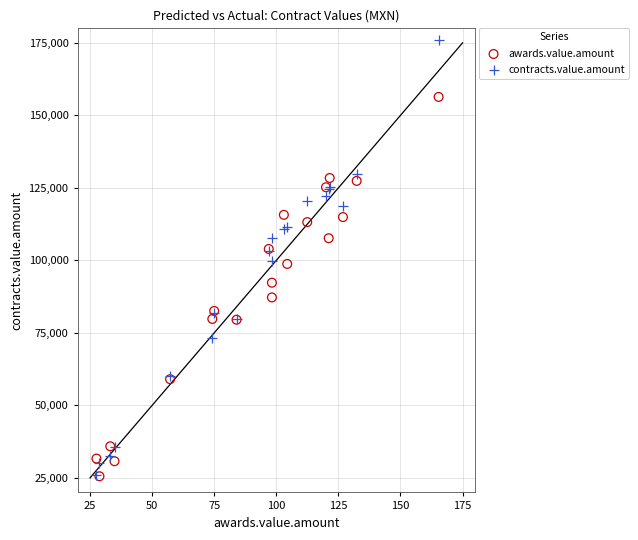

Which series reaches the maximum Y coordinate?

contracts.value.amount